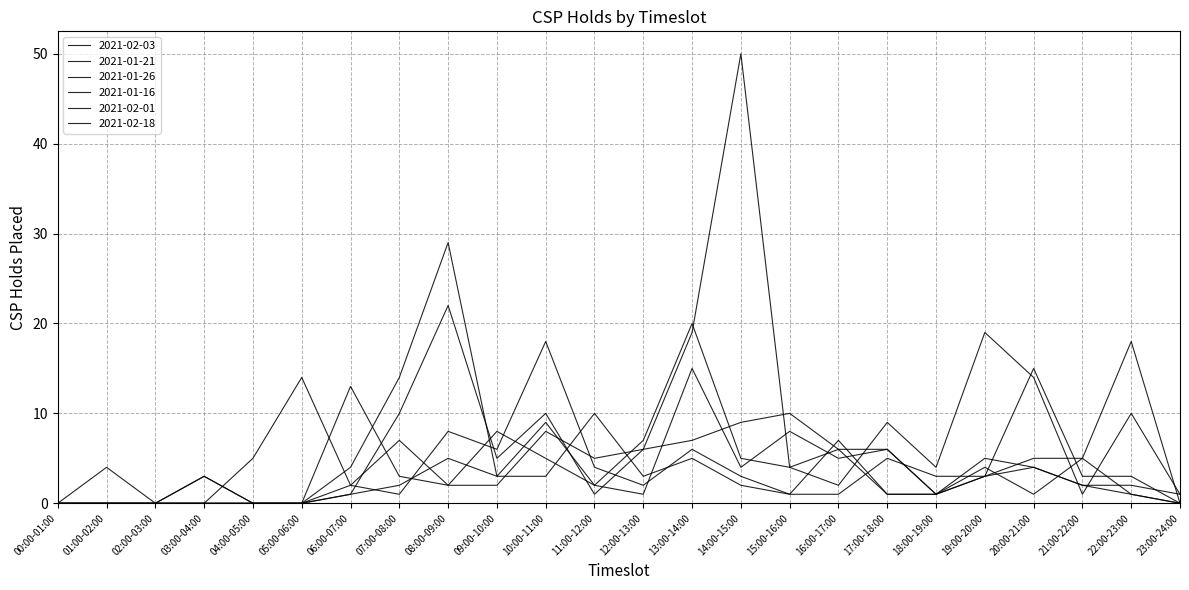

At which label does 2021-01-21 first exceed 3?

04:00-05:00